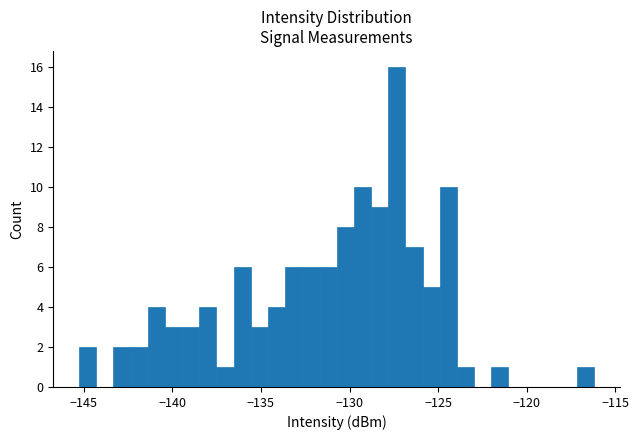

Around what value on the x-axis is the tallest bar? Give the approximate position of its centre, as read against the axis.

-127.5